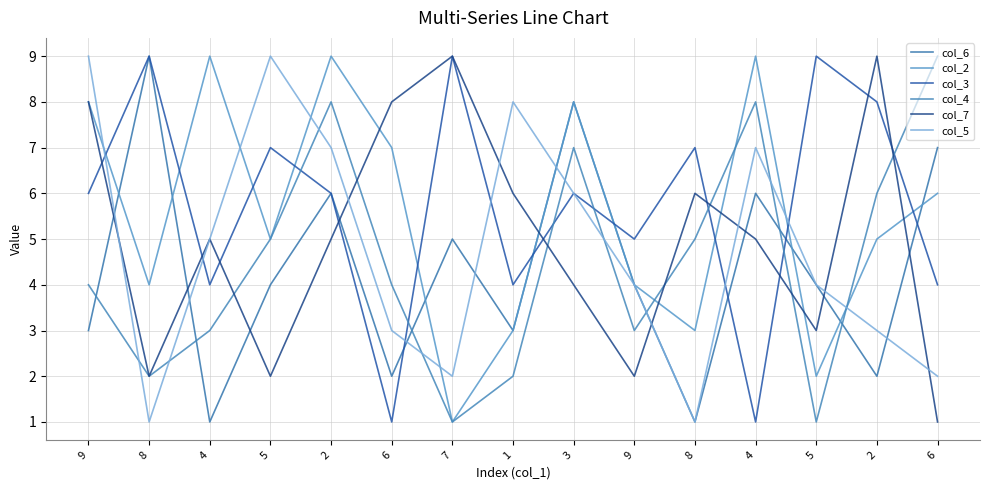

Is it true that col_4 equals 2 at 1?

True